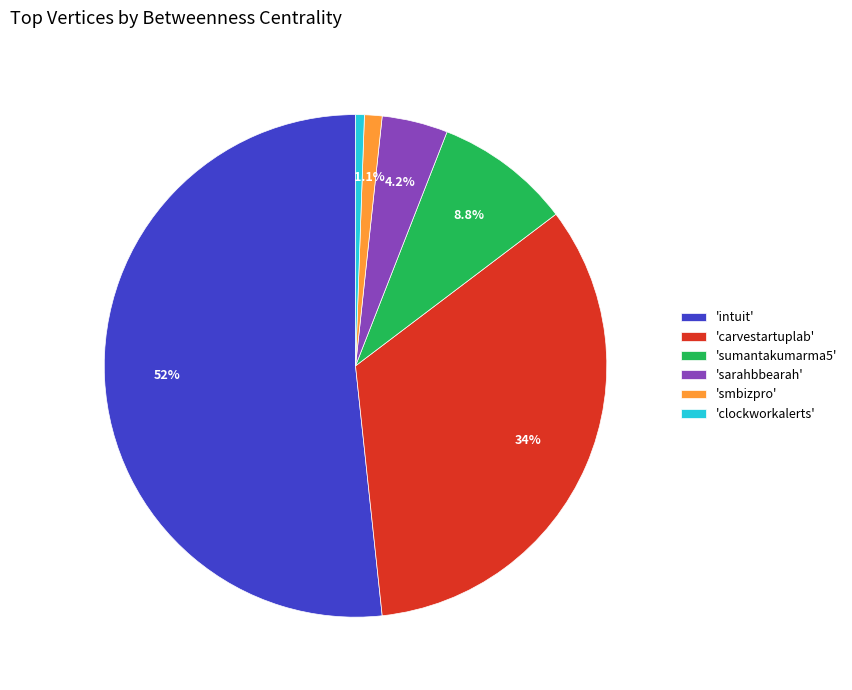

Do 'clockworkalerts' and 'sarahbbearah' together represent more than half of the pie?

No